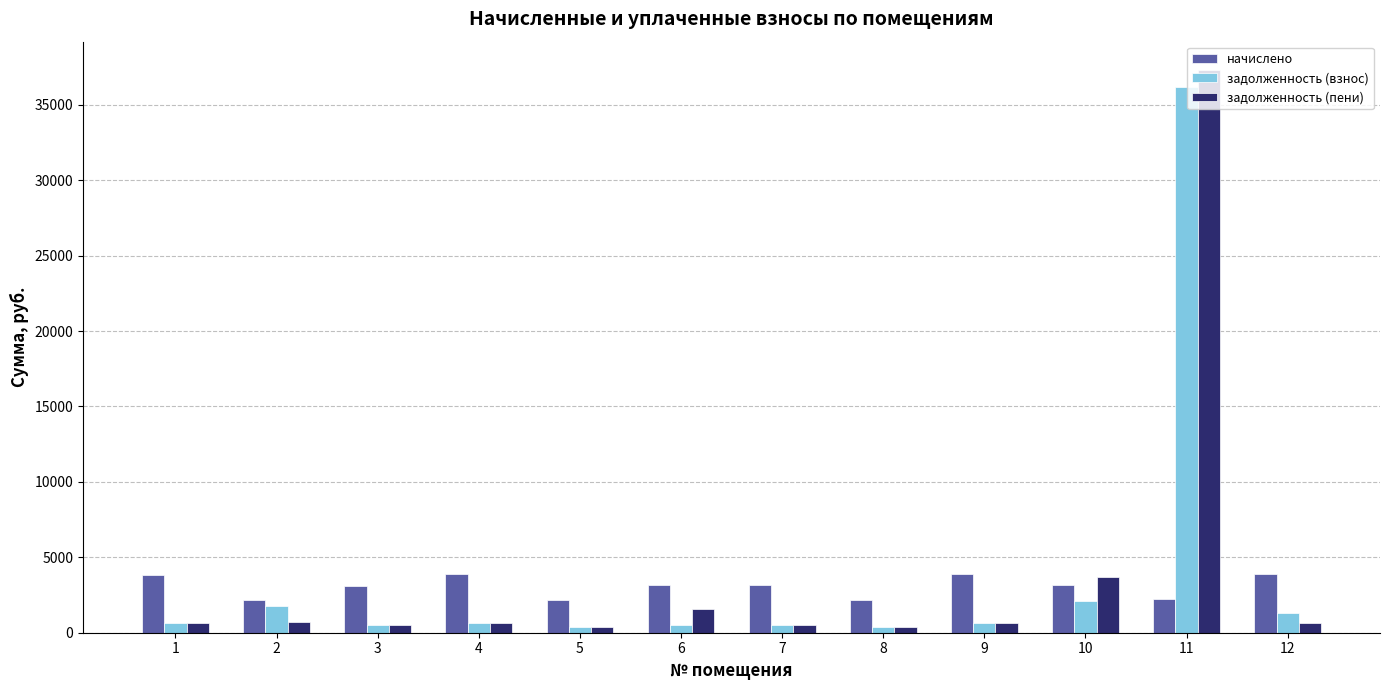

At which label does задолженность (пени) first exceed 647?

2